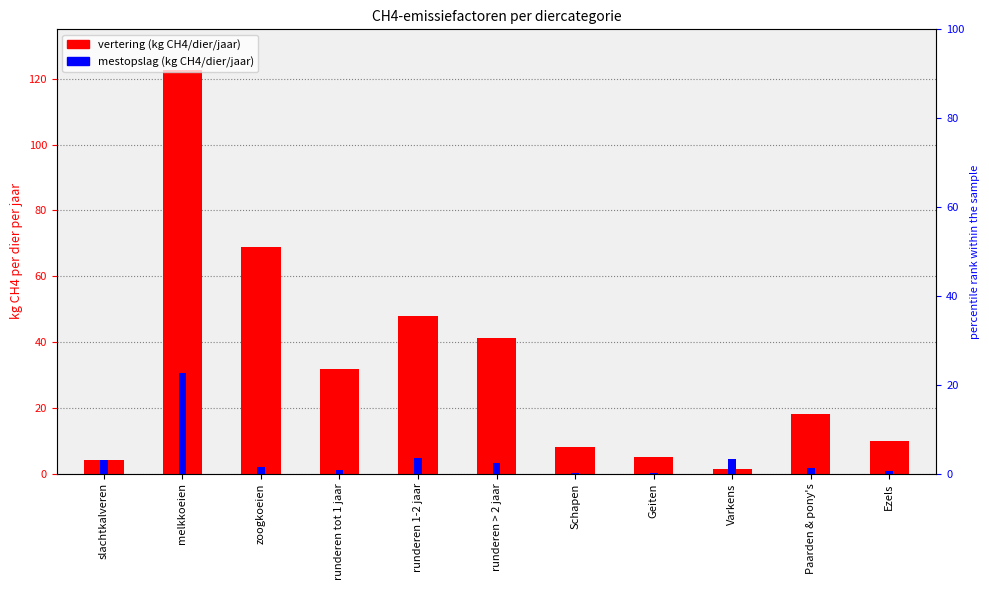

What is the value of the kg CH4 per dier per jaar (mestopslag) bar at the 6th from the left?

3.3